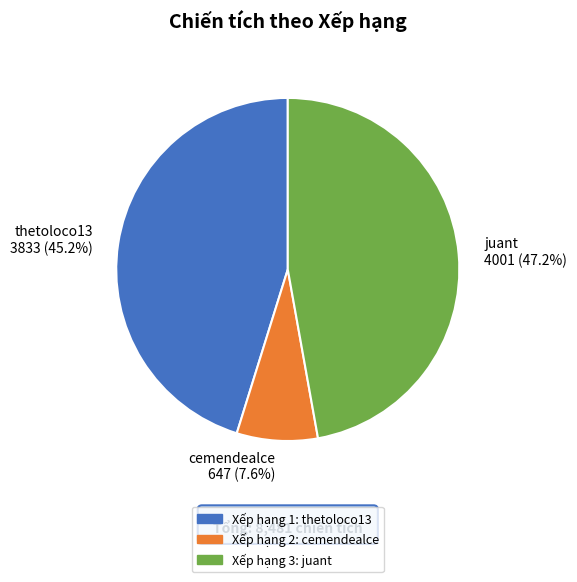

Rank the categories by value from highest to lowest.

juant, thetoloco13, cemendealce